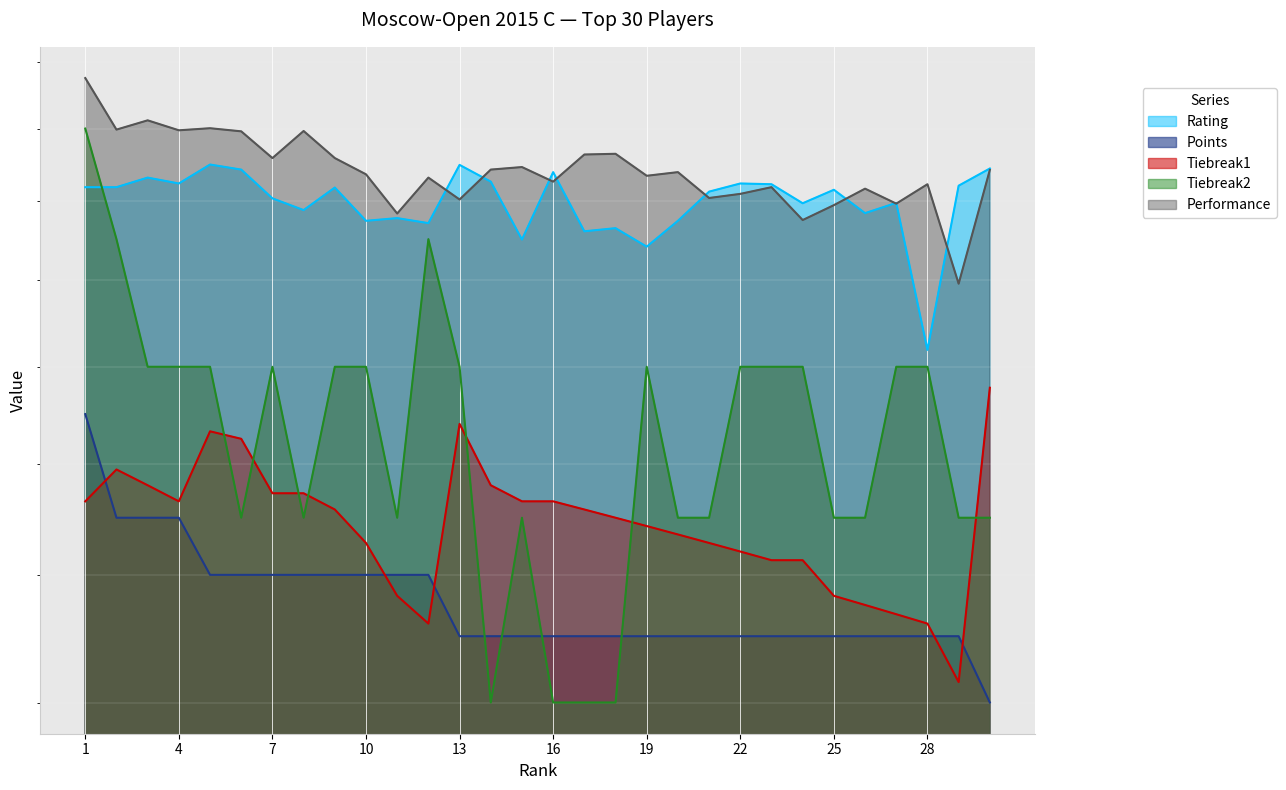

True or false: Points has more than 0 interior local peaks.

False